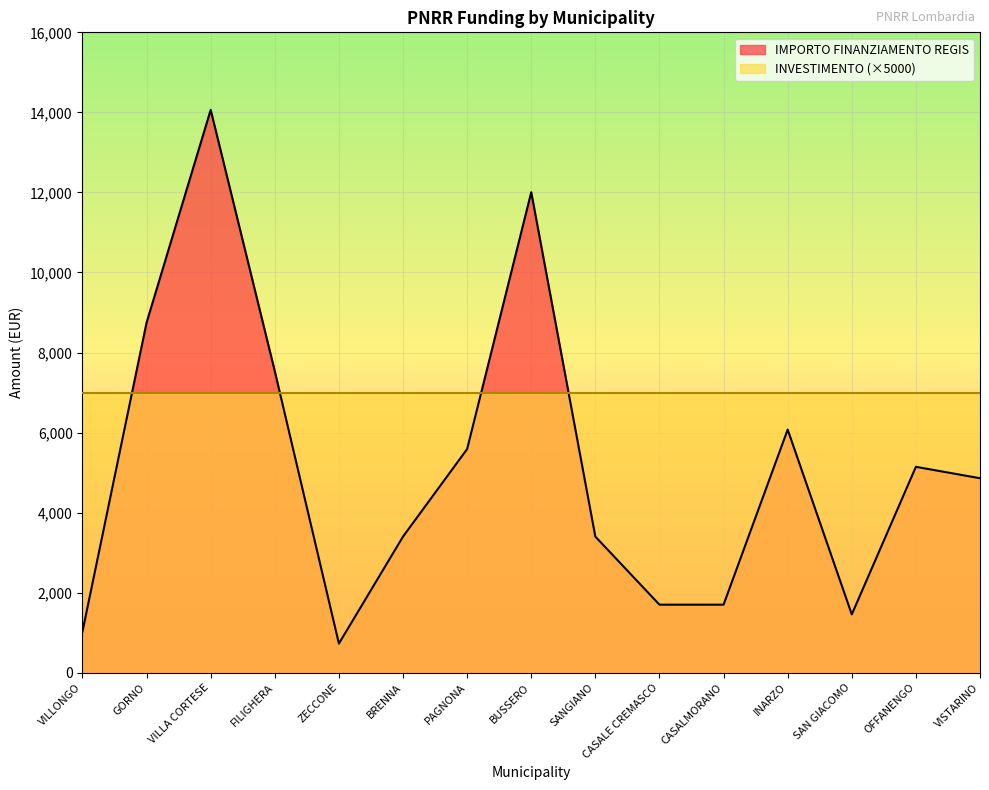

True or false: there are more than 1 points higher than both neighbors.

True